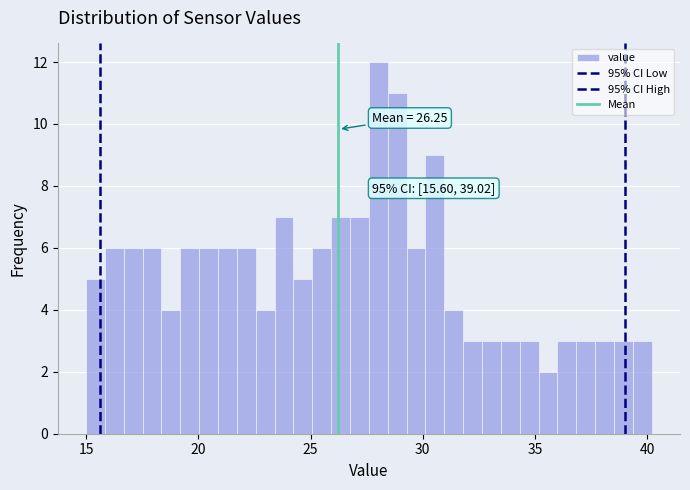

Around what value on the x-axis is the tallest bar? Give the approximate position of its centre, as read against the axis.

28.0